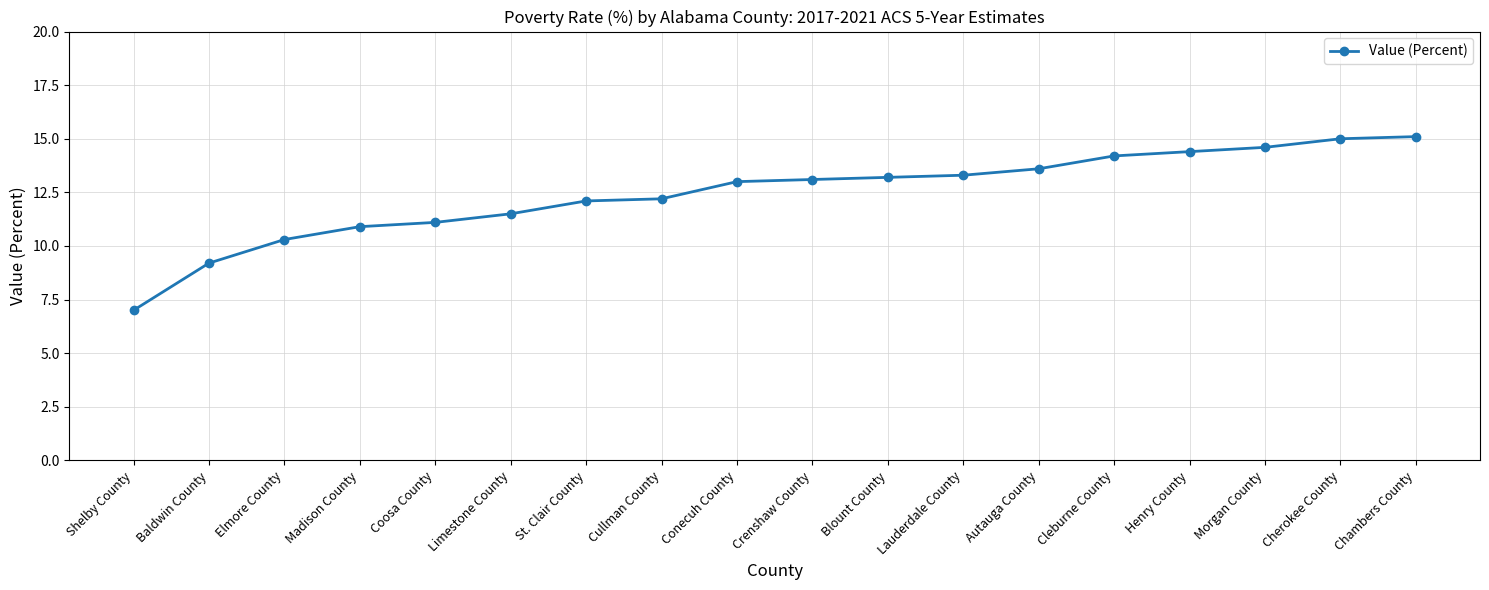

Which category has the lowest value across all series?

Shelby County